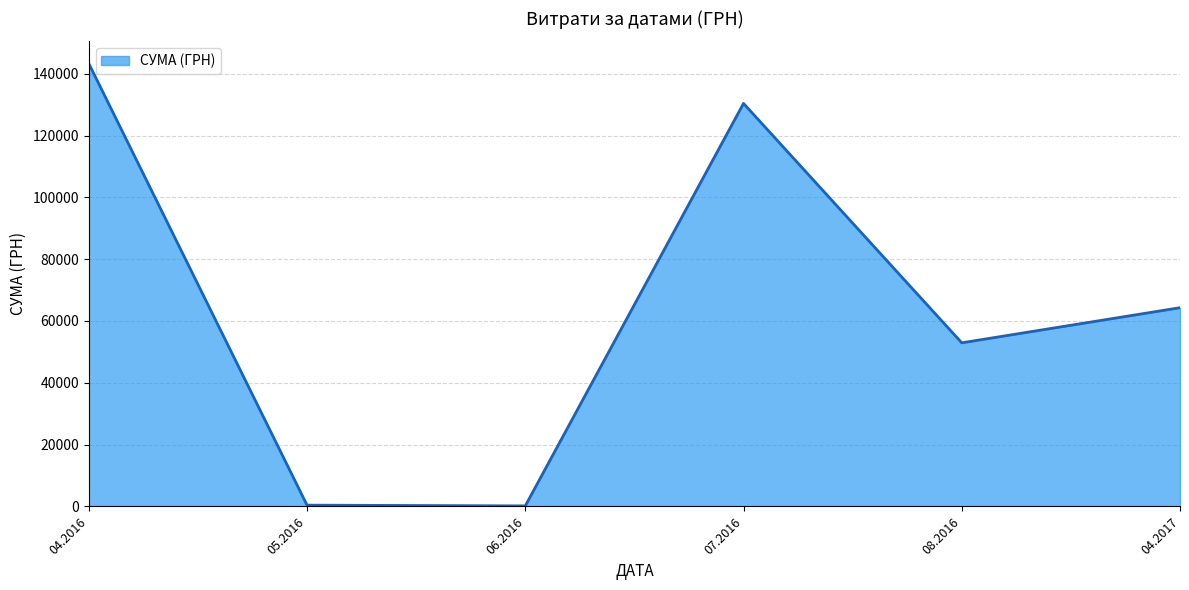

True or false: the data has more than 0 interior local peaks.

True